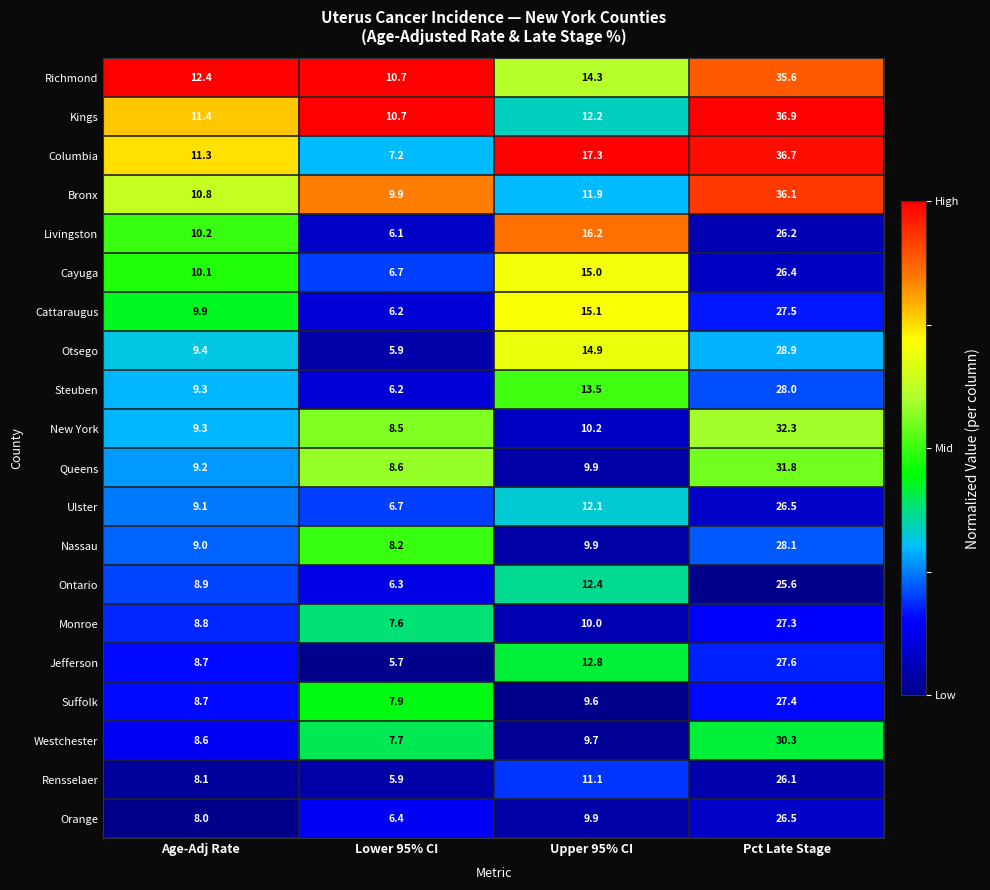

Rank the categories by Ontario value from lowest to highest.

Lower 95% CI, Age-Adj Rate, Upper 95% CI, Pct Late Stage